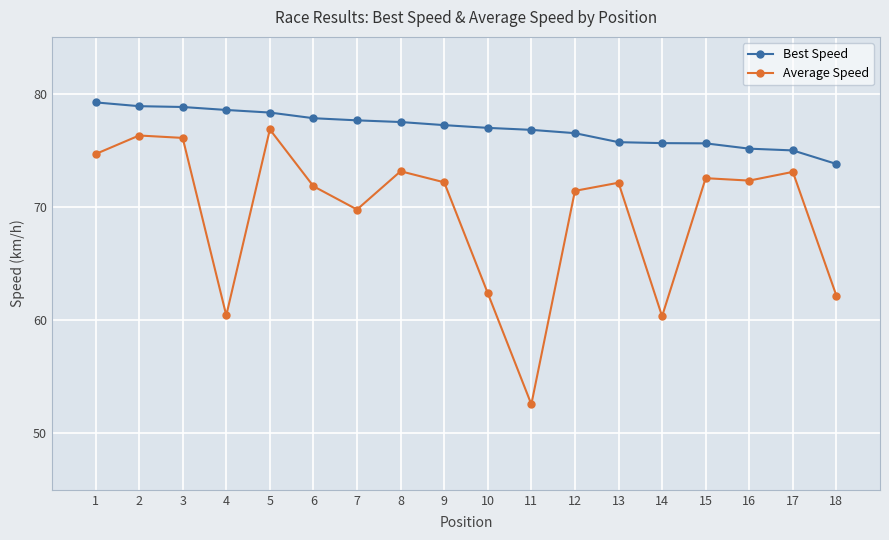

What is the total value across all series at 16?

147.4